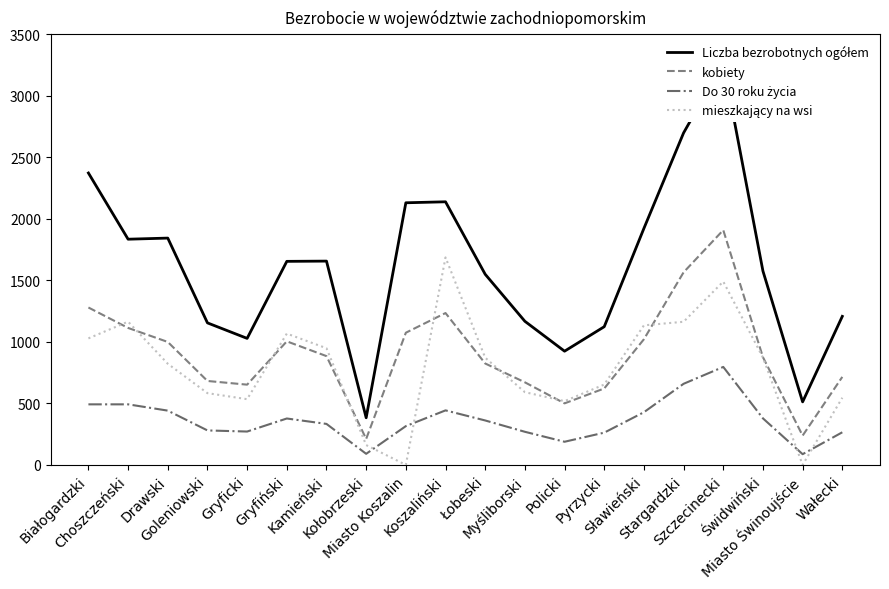

At which label does Liczba bezrobotnych ogółem reach its minimum?

Kołobrzeski